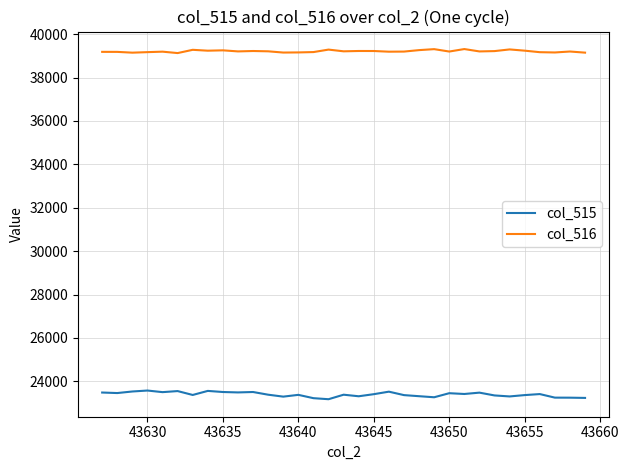

What is the lowest value of the col_515 series?

23177